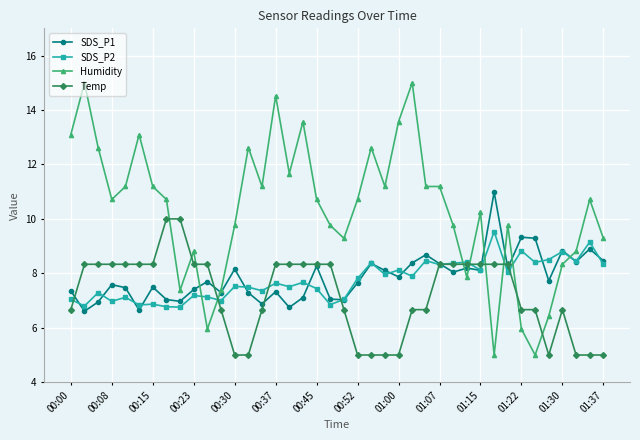

What is the greatest value displayed?

15.0